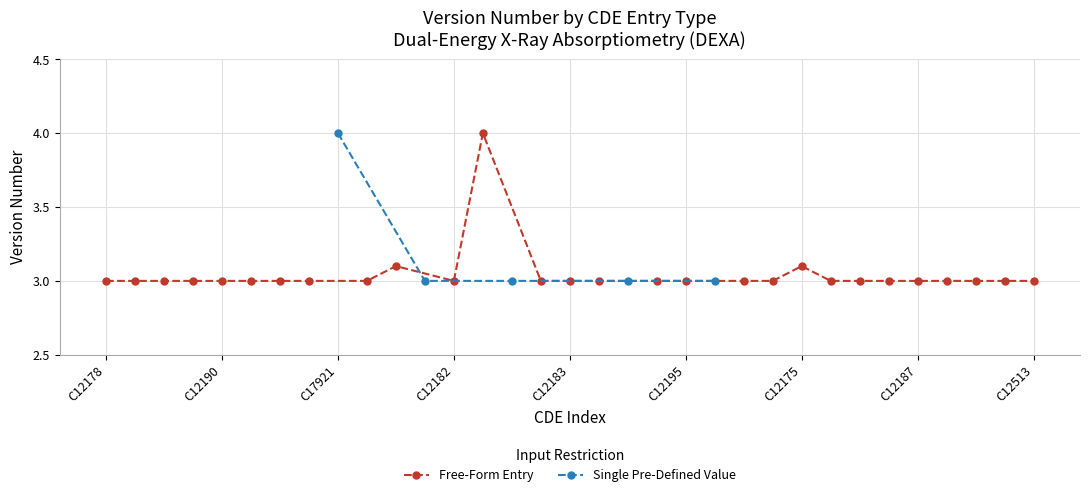

What is the label of the 33rd point from the left?

C12513